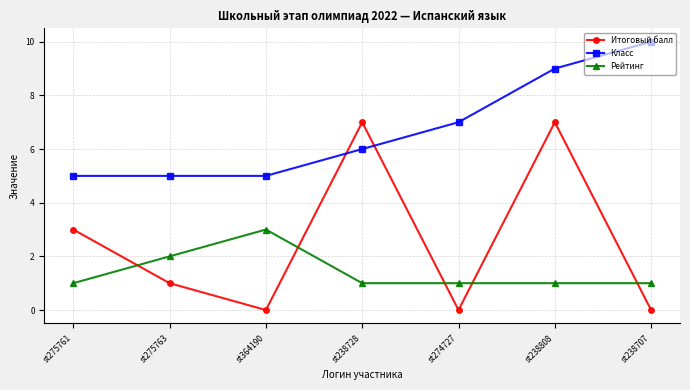

What is the average value of the Класс series?

7